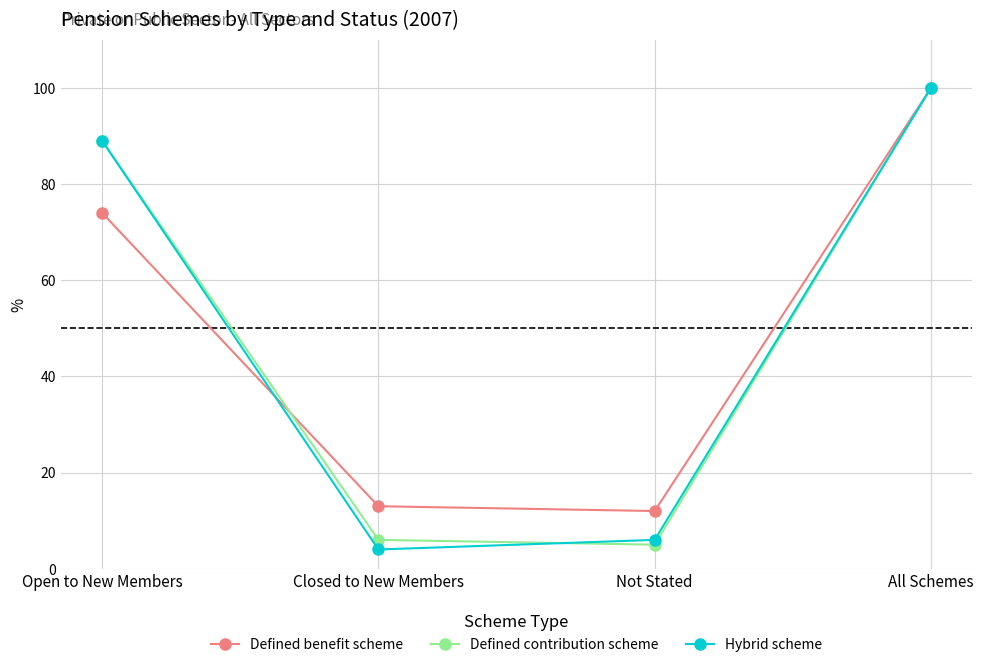

Where is Defined contribution scheme nearest to the value 52?

Open to New Members